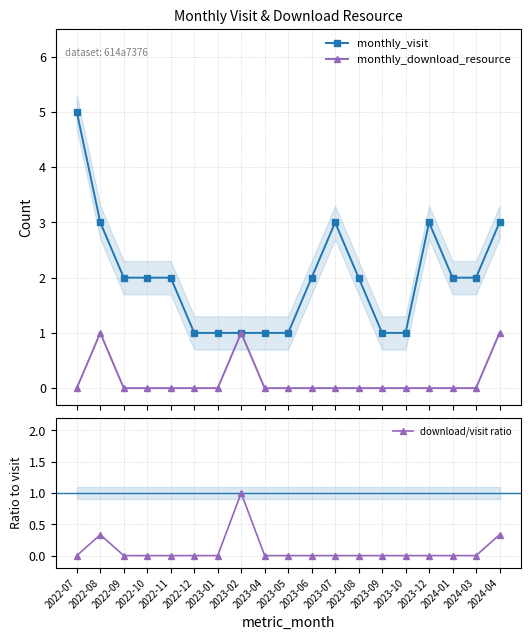

Which category has the highest value in the monthly_visit series?

2022-07